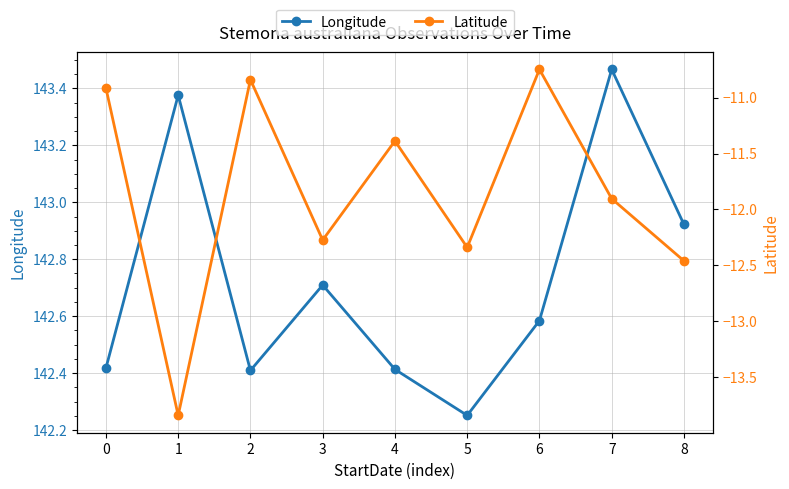

The Latitude series shows -7.1 at 1. True or false?

False